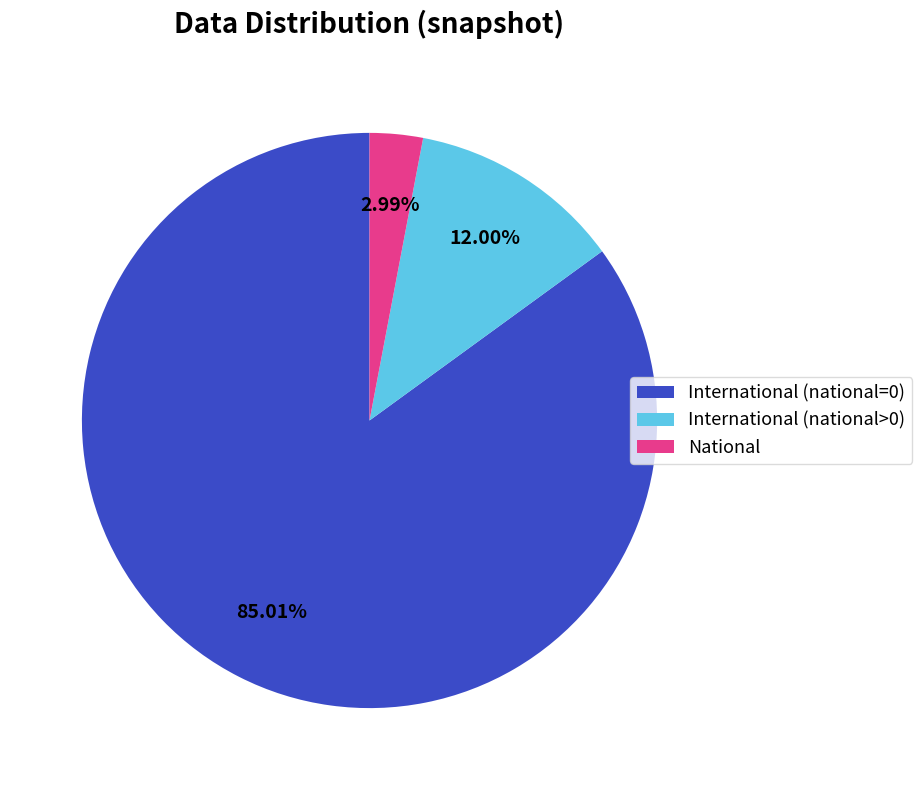

What is the smallest slice in the pie chart?

National